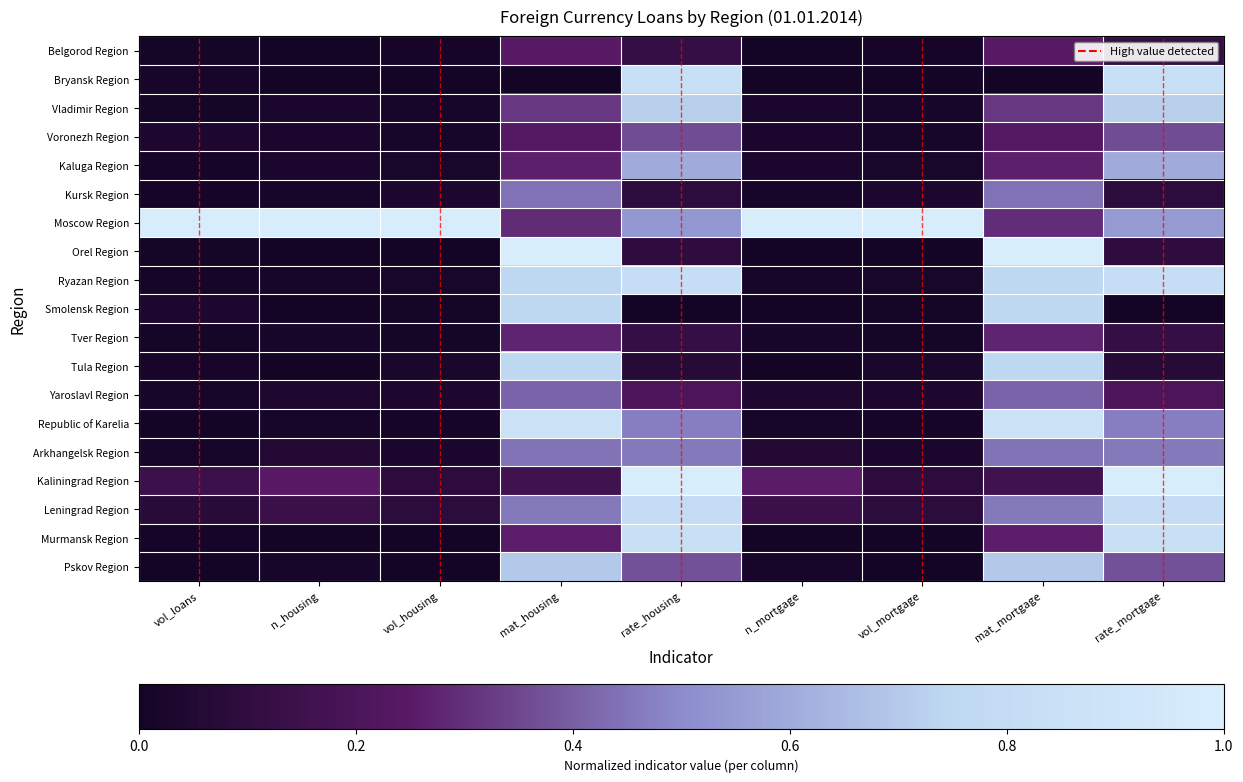

Rank the series at n_mortgage from highest to lowest value.

Moscow Region, Kaliningrad Region, Leningrad Region, Arkhangelsk Region, Yaroslavl Region, Vladimir Region, Voronezh Region, Kaluga Region, Kursk Region, Ryazan Region, Tver Region, Republic of Karelia, Pskov Region, Belgorod Region, Bryansk Region, Orel Region, Smolensk Region, Tula Region, Murmansk Region